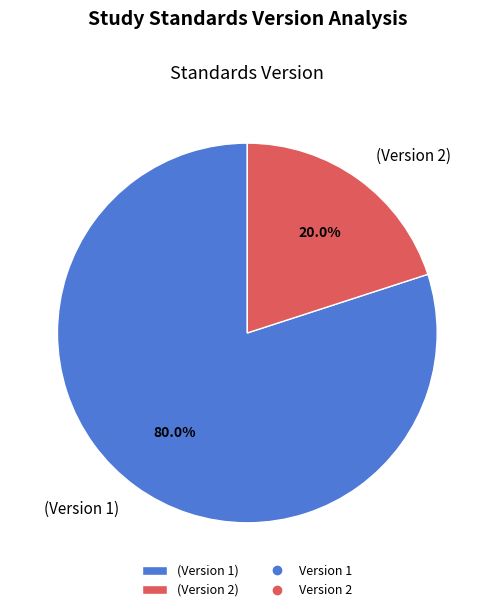

Rank the categories by value from lowest to highest.

(Version 2), (Version 1)